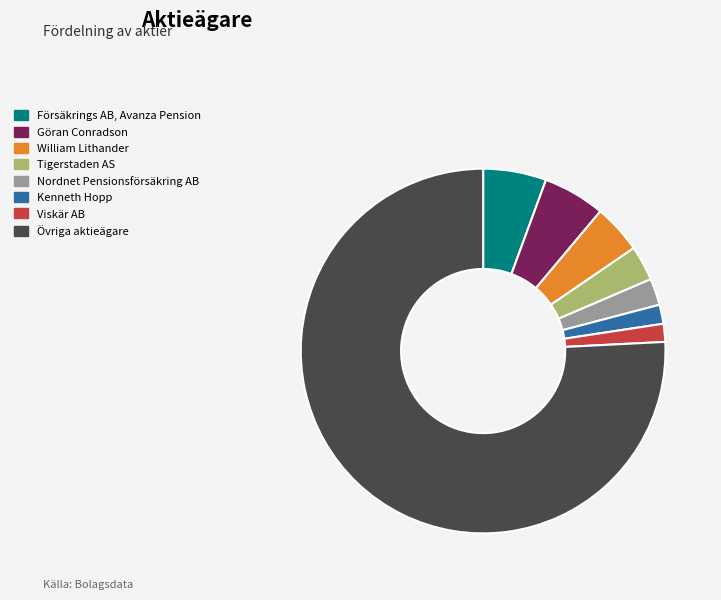

Is there any slice that represents more than half of the pie?

Yes